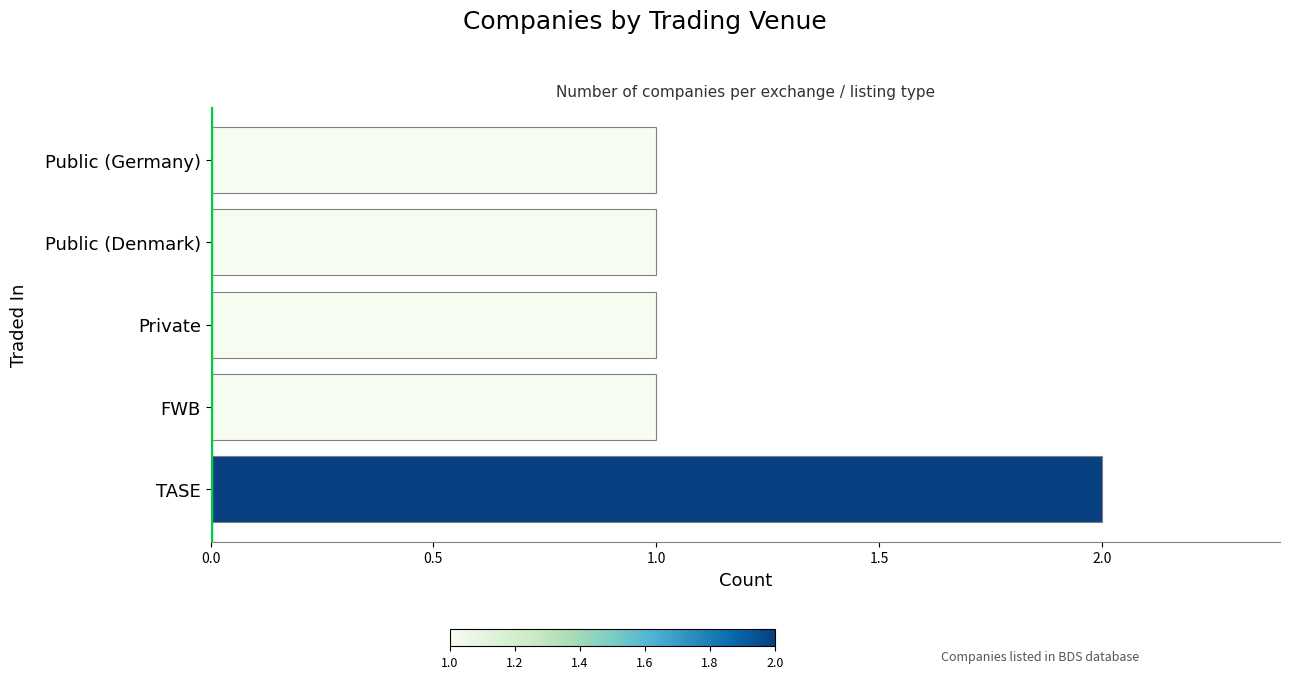

Is it true that the value at TASE is 2?

True